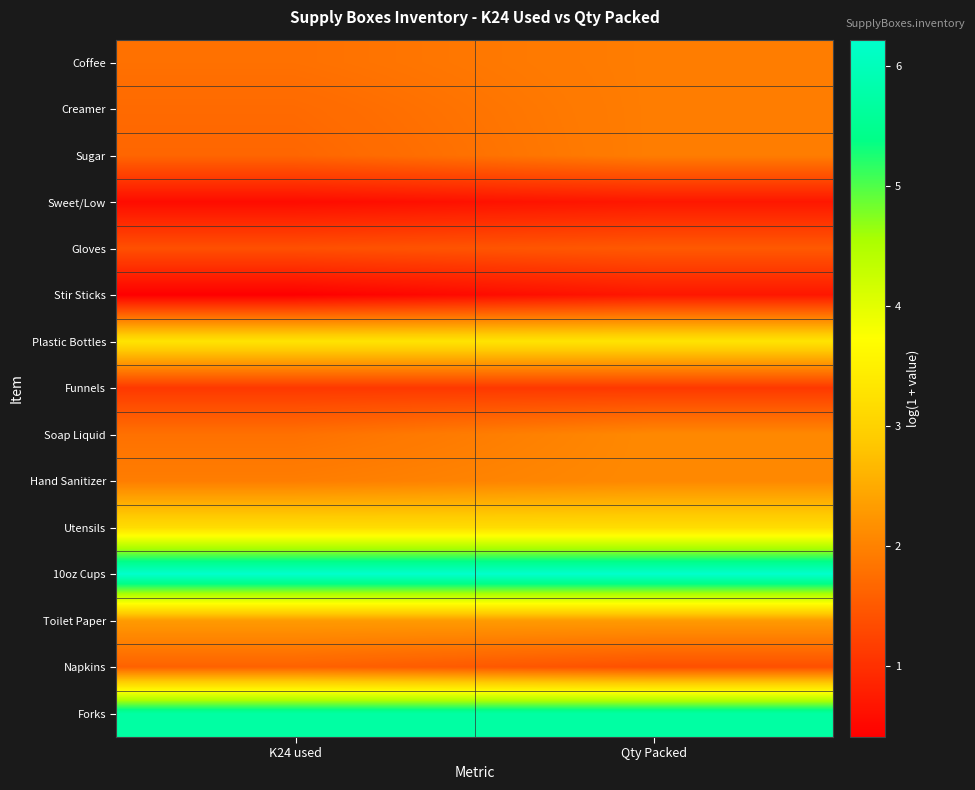

At which category is the sum across all series the highest?

Qty Packed